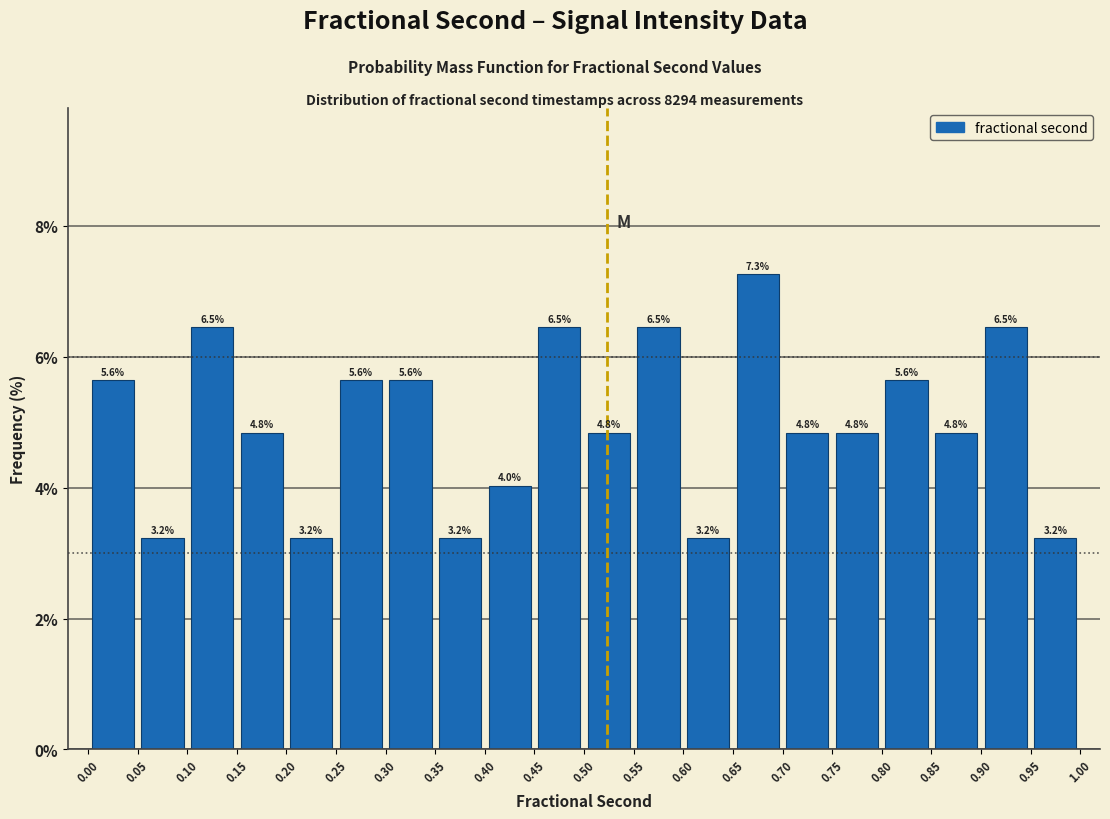

Reading left to right, list every bar in this chart as the range it spans on the x-axis followed by its height.

0.00 to 0.05: 5.6
0.05 to 0.10: 3.2
0.10 to 0.15: 6.5
0.15 to 0.20: 4.8
0.20 to 0.25: 3.2
0.25 to 0.30: 5.6
0.30 to 0.35: 5.6
0.35 to 0.40: 3.2
0.40 to 0.45: 4.0
0.45 to 0.50: 6.5
0.50 to 0.55: 4.8
0.55 to 0.60: 6.5
0.60 to 0.65: 3.2
0.65 to 0.70: 7.3
0.70 to 0.75: 4.8
0.75 to 0.80: 4.8
0.80 to 0.85: 5.6
0.85 to 0.90: 4.8
0.90 to 0.95: 6.5
0.95 to 1.00: 3.2